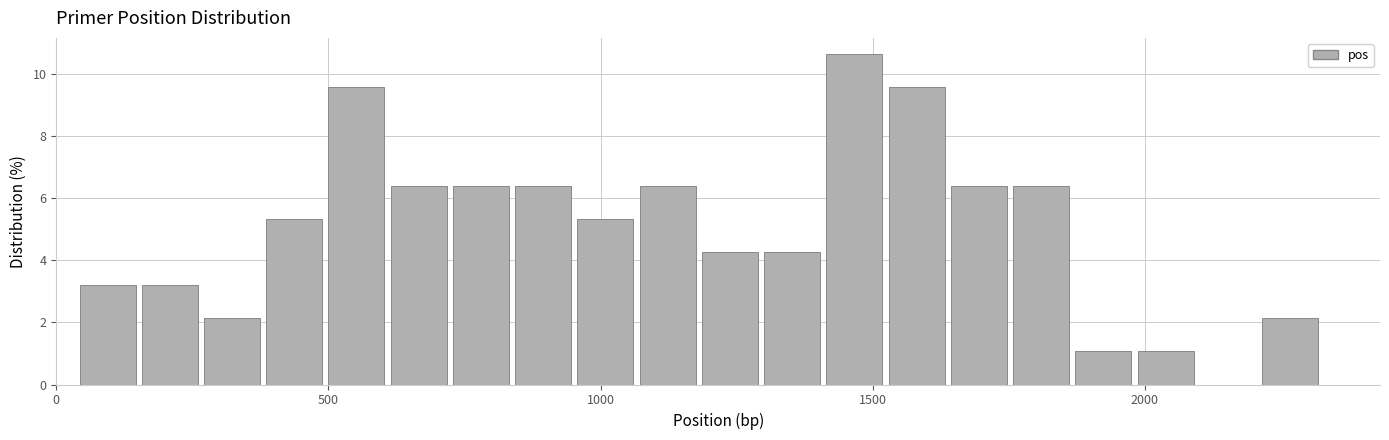

Around what value on the x-axis is the tallest bar? Give the approximate position of its centre, as read against the axis.

1450